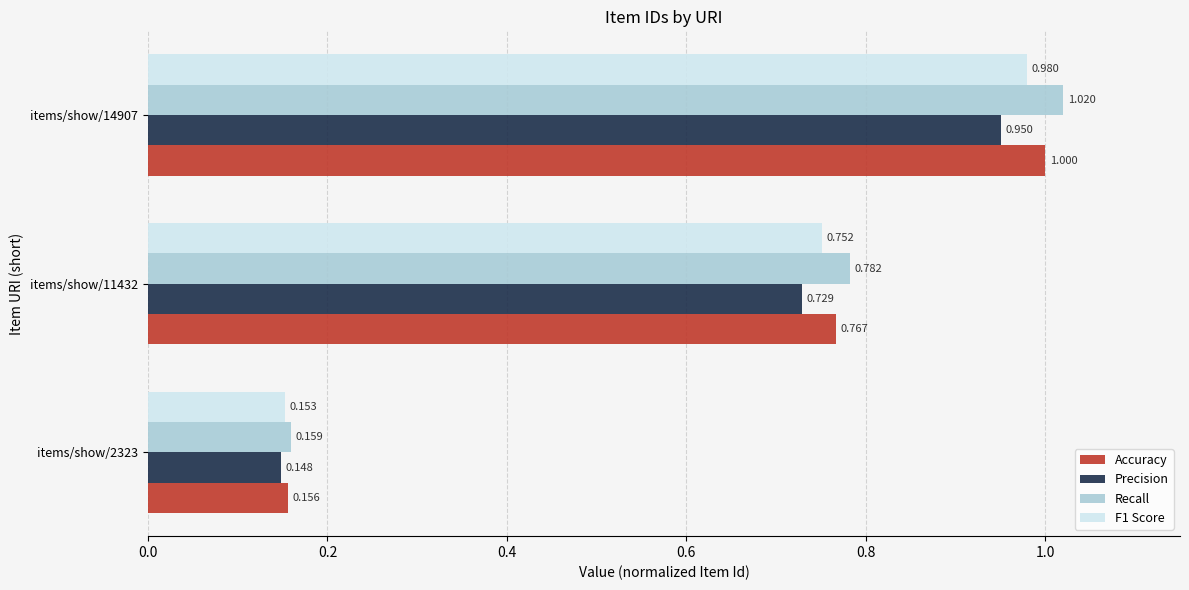

At which category is the sum across all series the highest?

items/show/14907